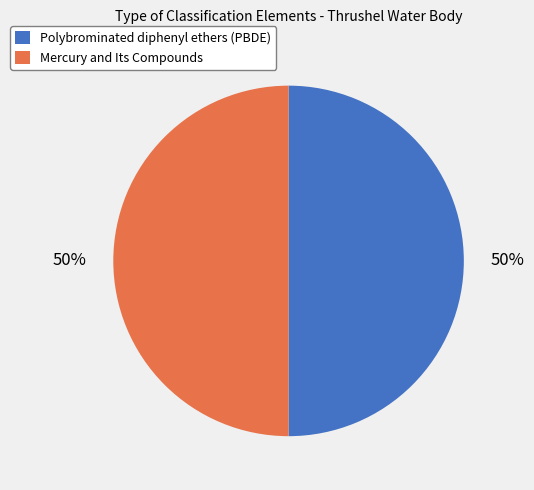

What is the ratio of the value at Mercury and Its Compounds to the value at Polybrominated diphenyl ethers (PBDE)?

1.0